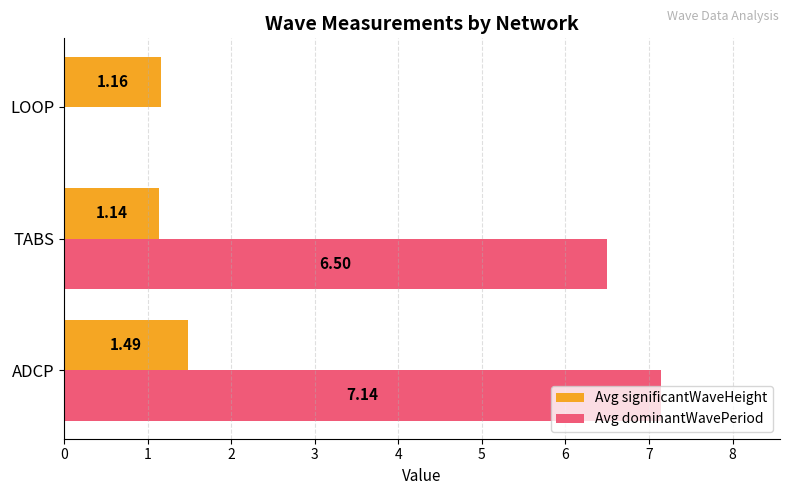

What is the sum of the Avg dominantWavePeriod values at TABS and LOOP?

6.5